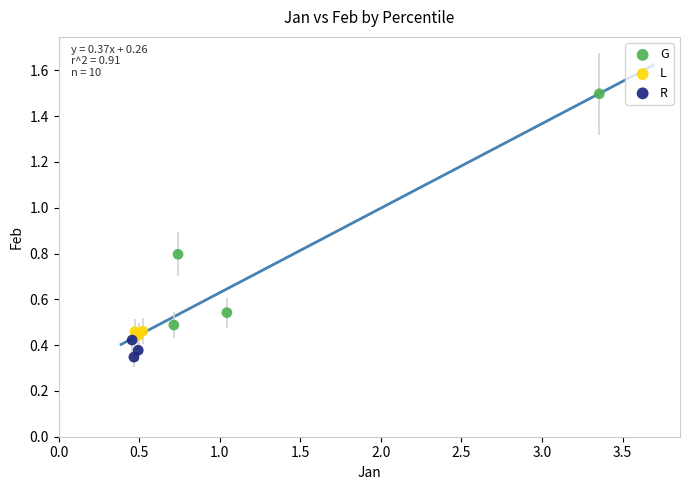

Which series reaches the maximum Y coordinate?

G